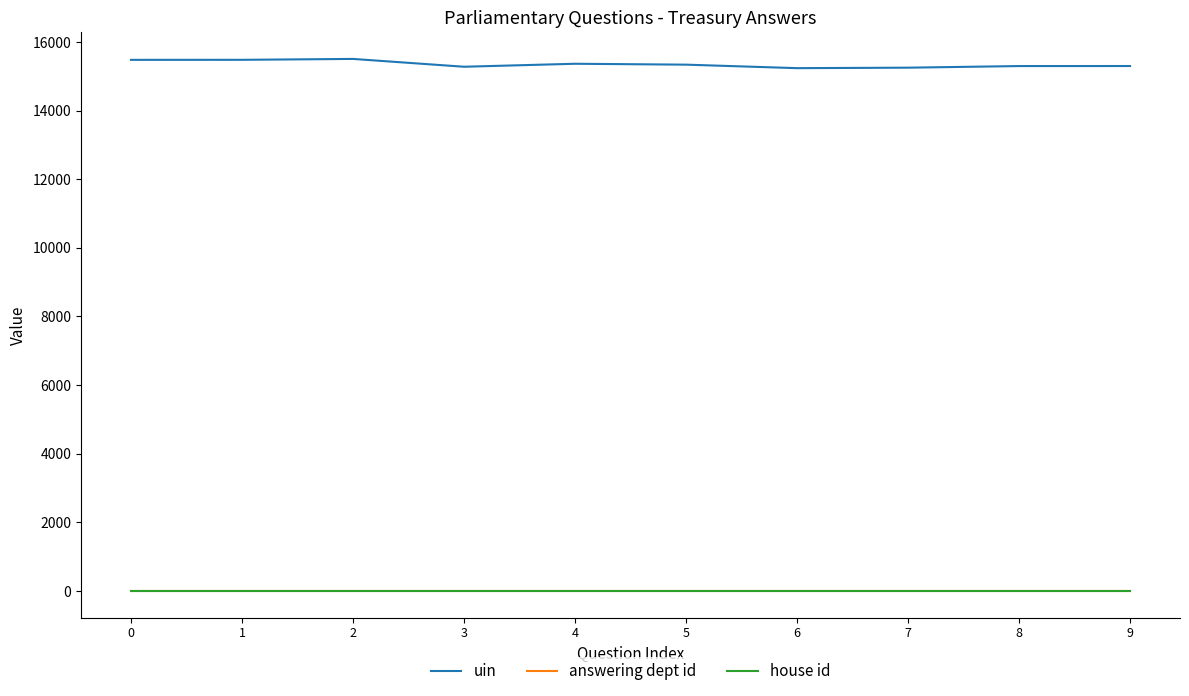

What is the minimum value for uin?

15238